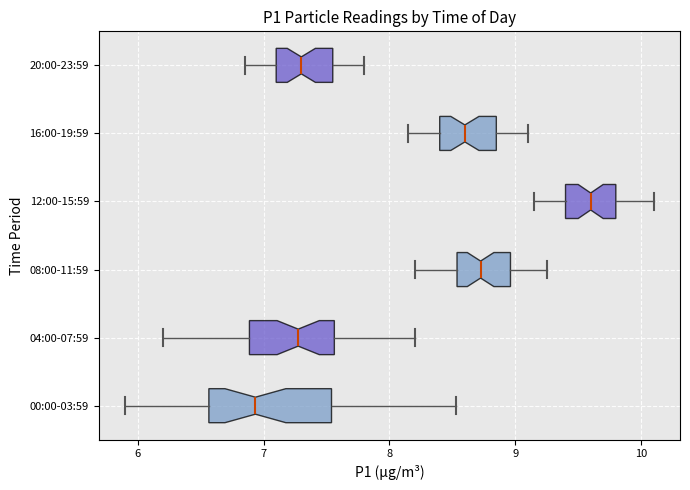

Where does the left whisker of the box for 04:00-07:59 end on the x-axis? The values are not printed on the chart, so give them approximately, as read against the axis.

6.2